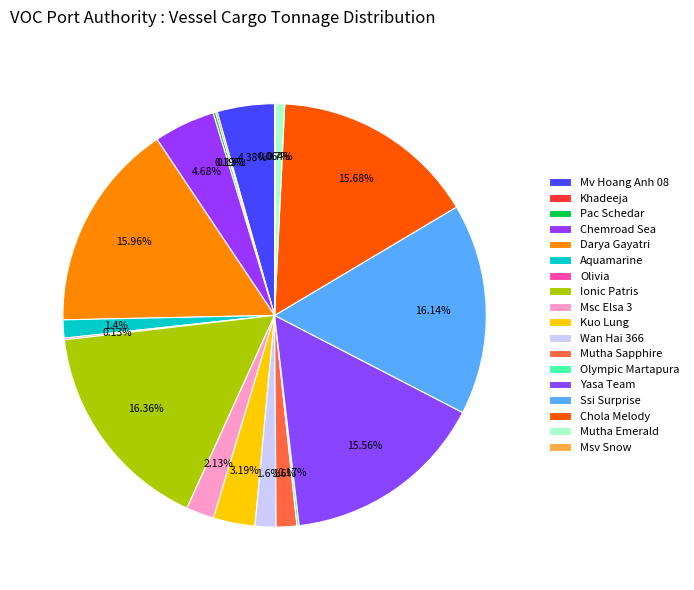

Rank the categories by value from highest to lowest.

Ionic Patris, Ssi Surprise, Darya Gayatri, Chola Melody, Yasa Team, Chemroad Sea, Mv Hoang Anh 08, Kuo Lung, Msc Elsa 3, Wan Hai 366, Mutha Sapphire, Aquamarine, Mutha Emerald, Pac Schedar, Olympic Martapura, Khadeeja, Olivia, Msv Snow